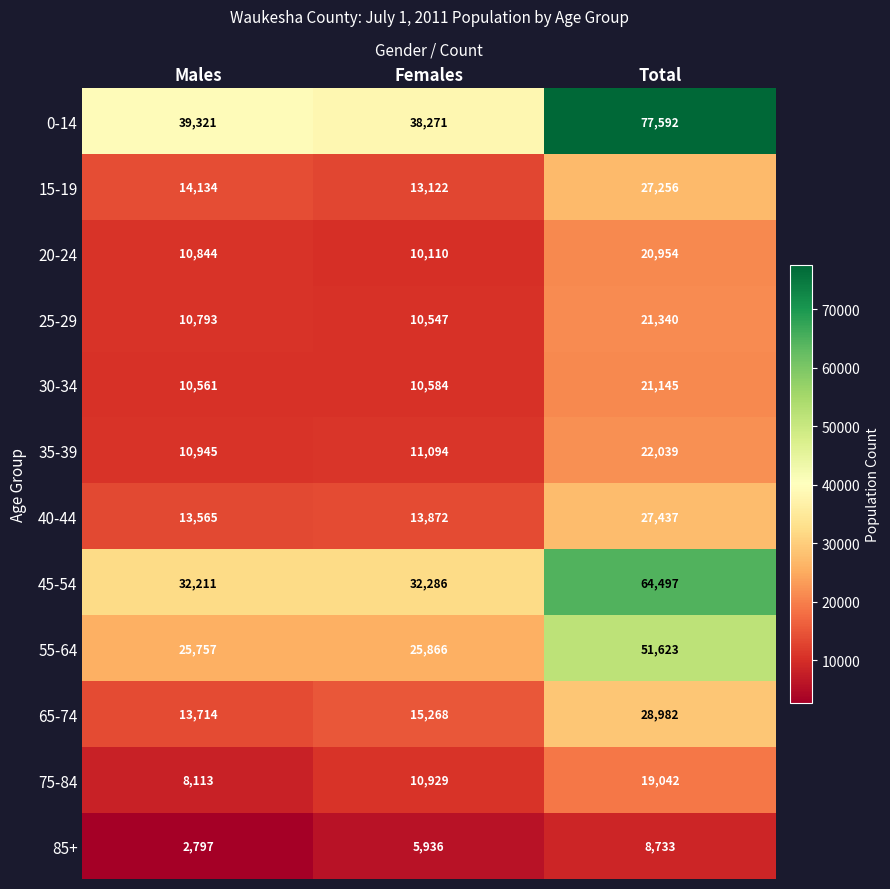

How many series are shown in this chart?

12